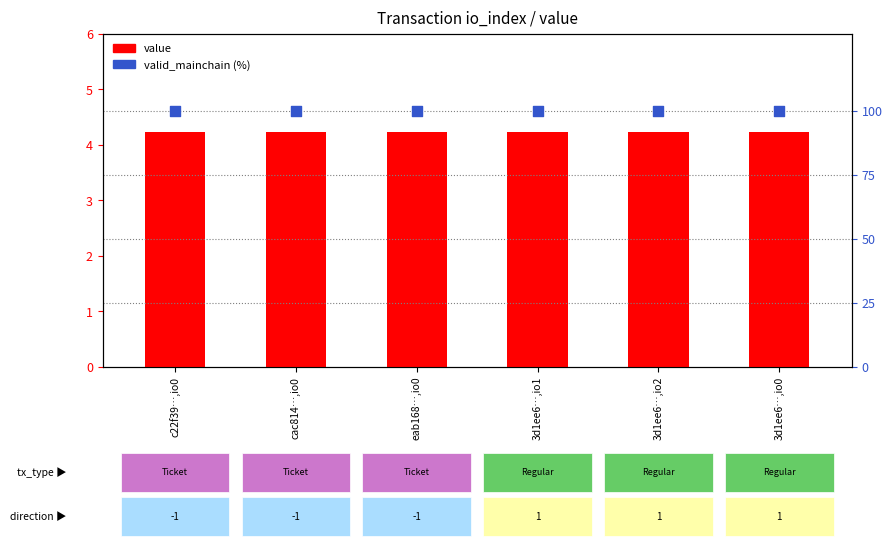

What is the total value across all series at eab168…,io0?

104.2